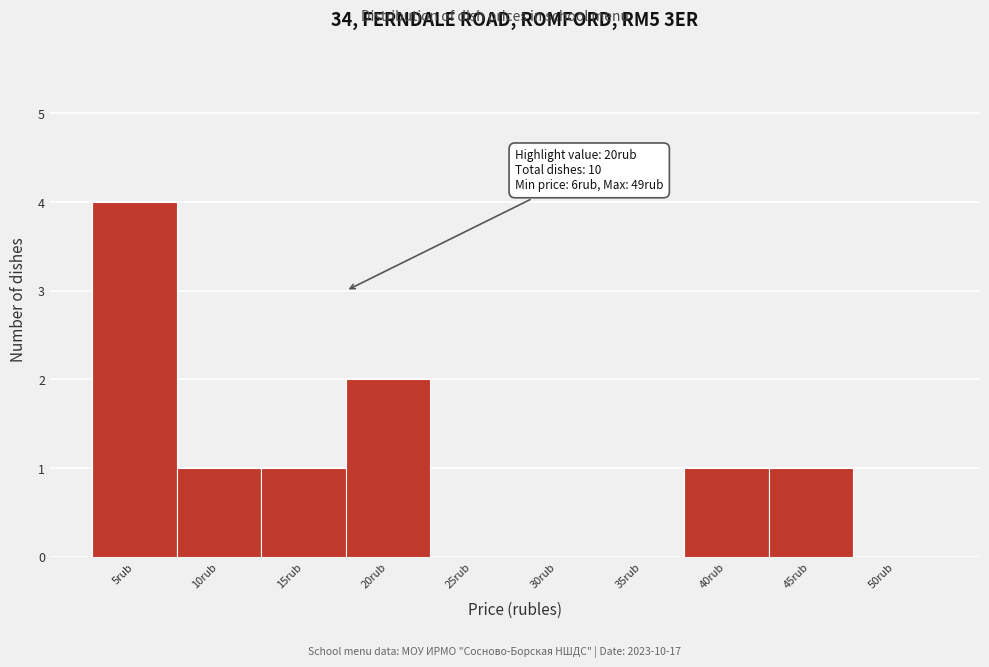

Reading left to right, what are all the values shown in this chart?

5rub=4	10rub=1	15rub=1	20rub=2	25rub=0	30rub=0	35rub=0	40rub=1	45rub=1	50rub=0